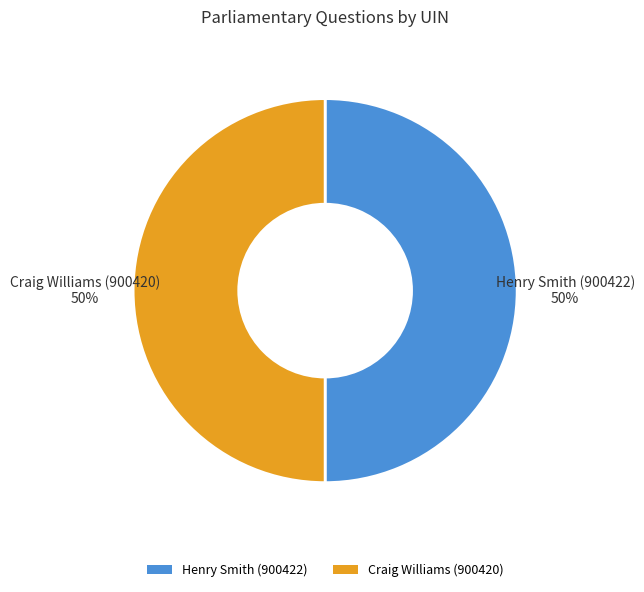

To the nearest percent, what is the average slice percentage?

50%